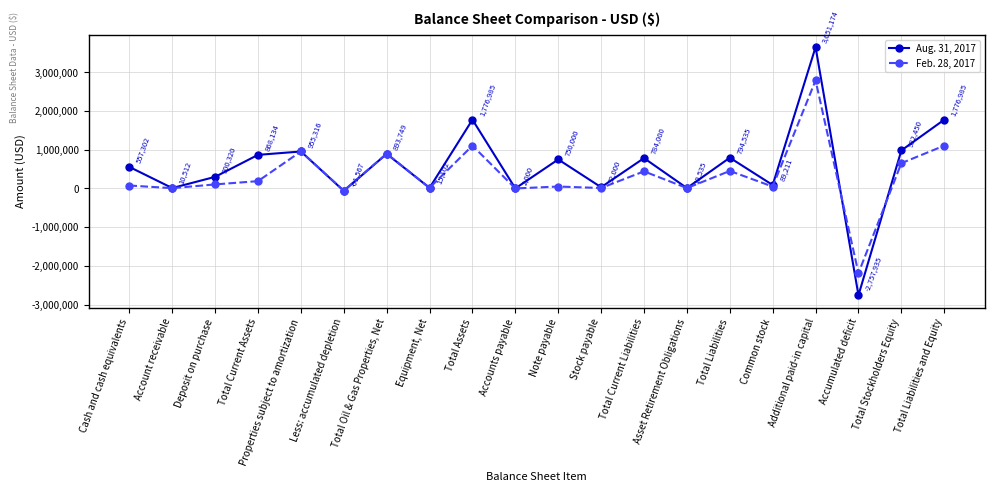

How many negative values does the Aug. 31, 2017 series have?

2